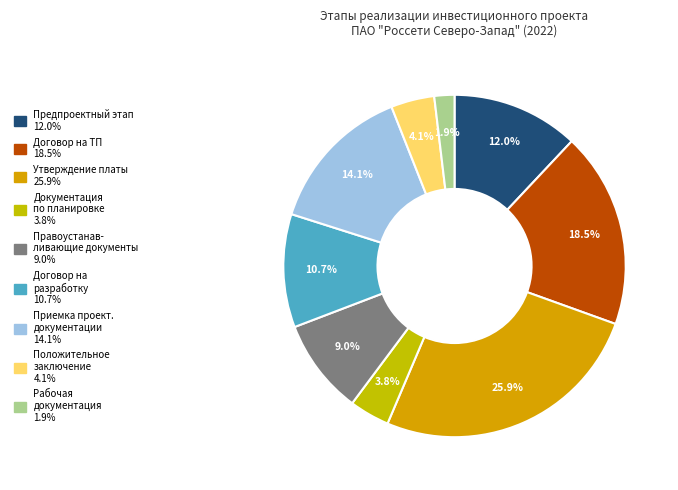

Rank the categories by value from lowest to highest.

Разработка рабочей документации, Утверждение документации, Получение положительного заключения, Получение правоустанавливающих документов, Заключение договора на разработку, Предпроектный и проектный этап, Приемка проектной документации, Заключение договора на ТП, Утверждение платы за ТП